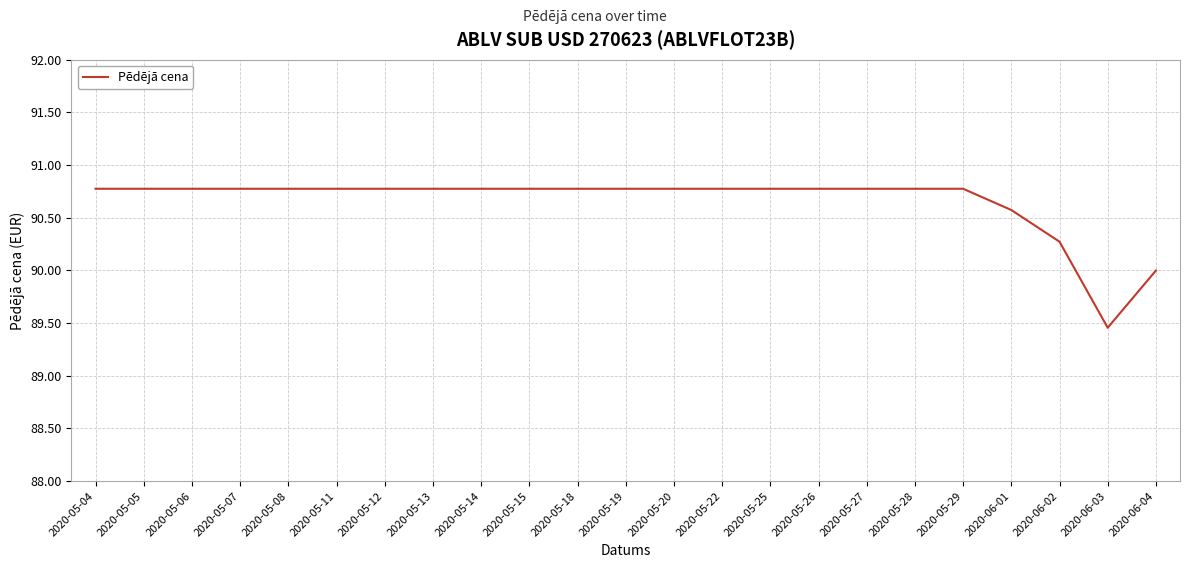

The chart shows a value of 90.8 at 2020-05-11. True or false?

True